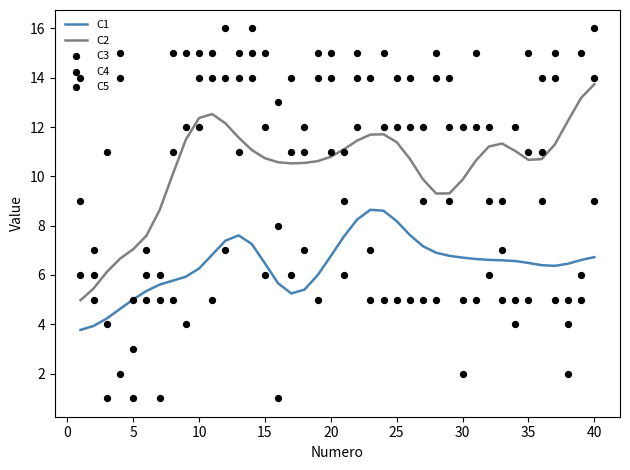

At which label does C2 reach its peak?

40